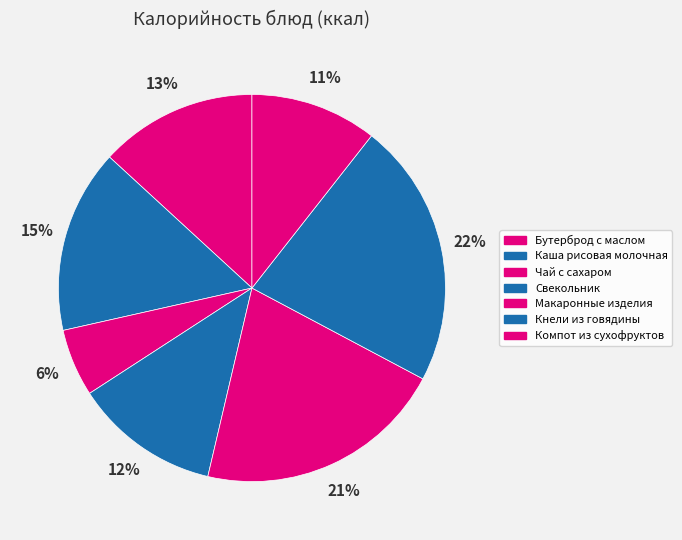

What is the smallest slice in the pie chart?

Чай с сахаром